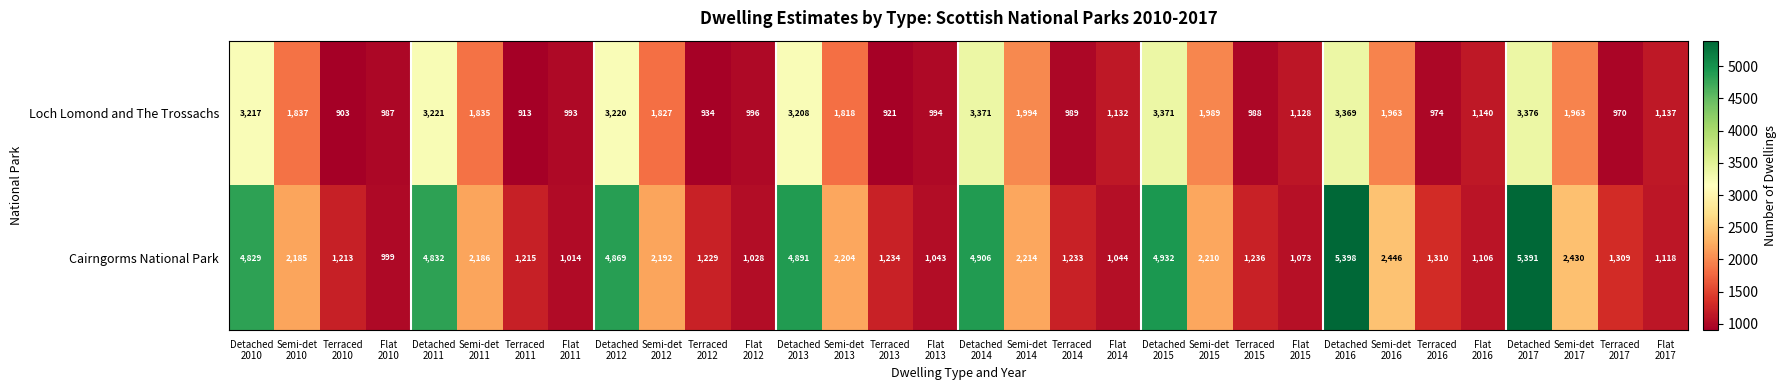

Between Terraced
2013 and Flat
2016, which series saw the biggest shift?

Loch Lomond and The Trossachs